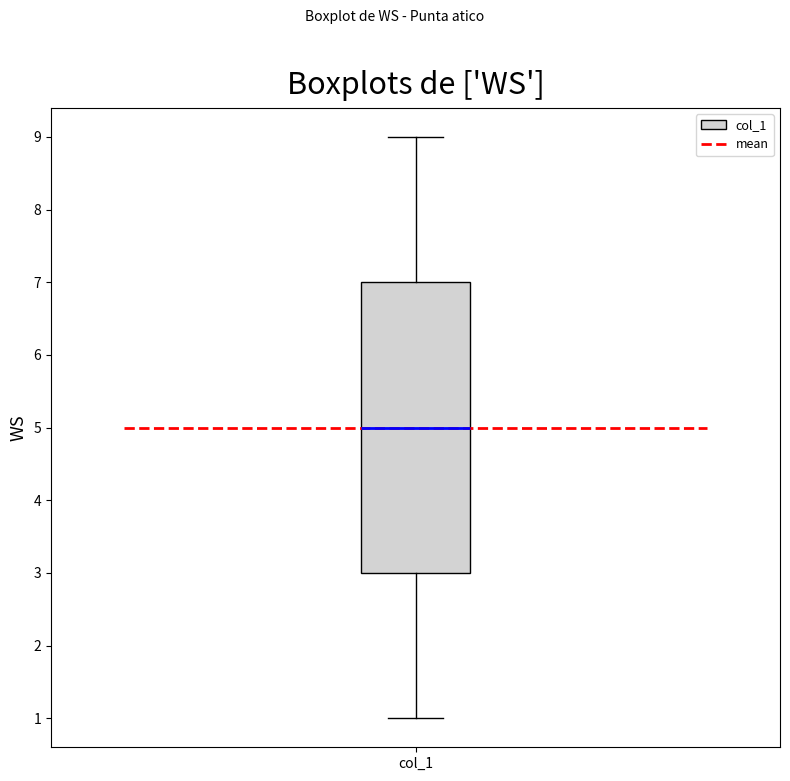

Where is the upper edge of the box for col_1 on the y-axis? The values are not printed on the chart, so give them approximately, as read against the axis.

7